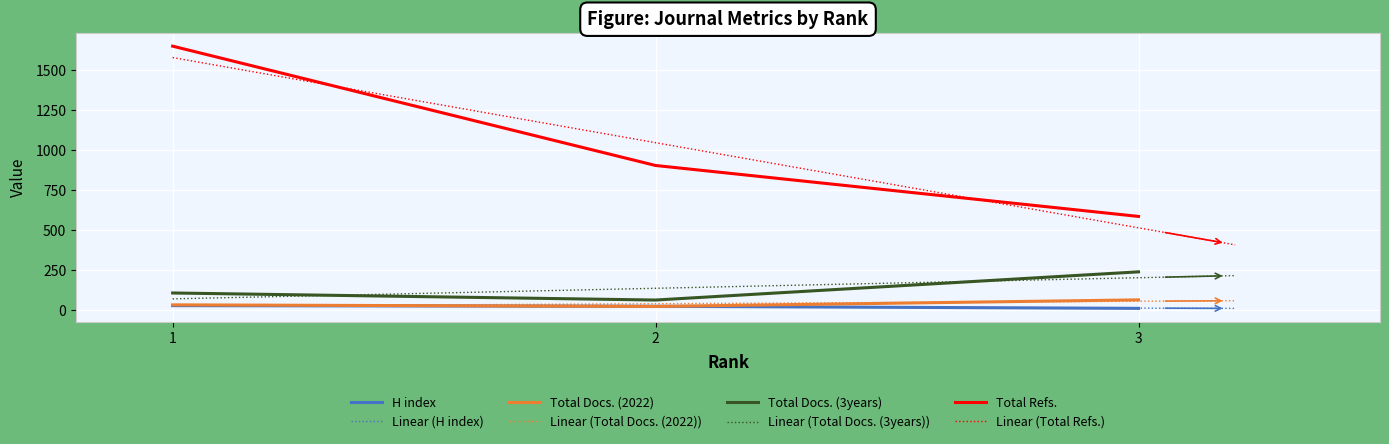

What is the total value across all series at 3?

903